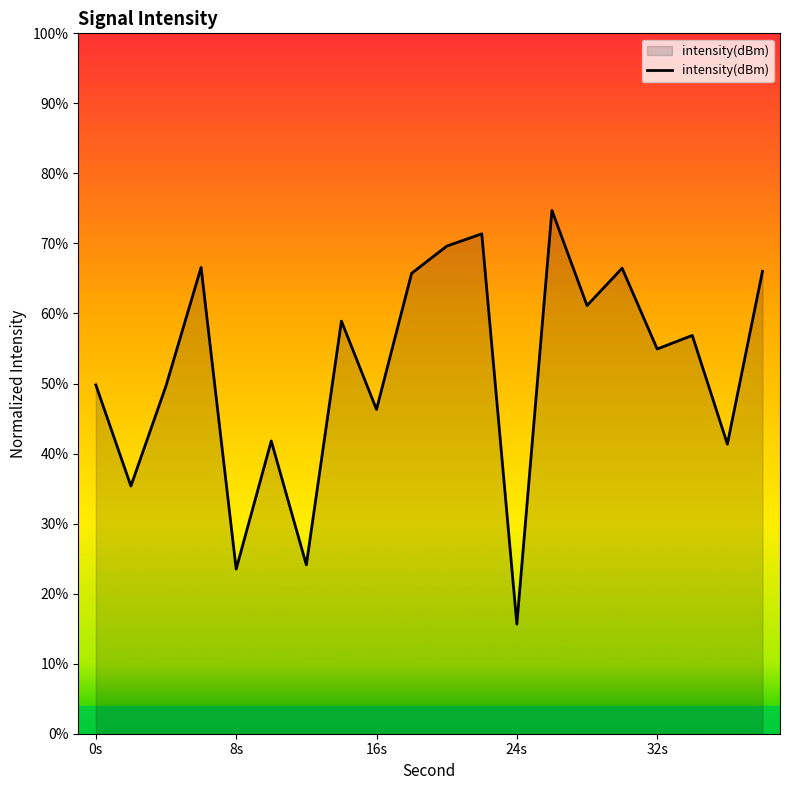

What is the minimum value shown in the chart?

15.7